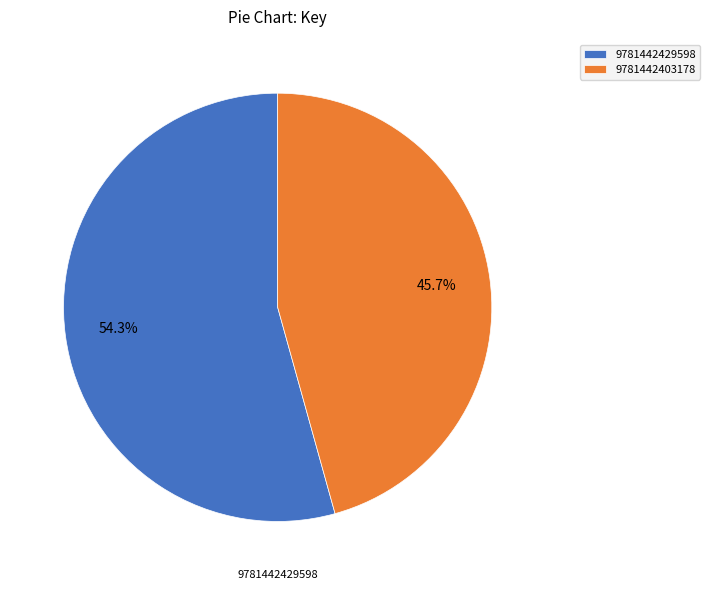

What is the ratio of the value at 9781442429598 to the value at 9781442403178?

1.2